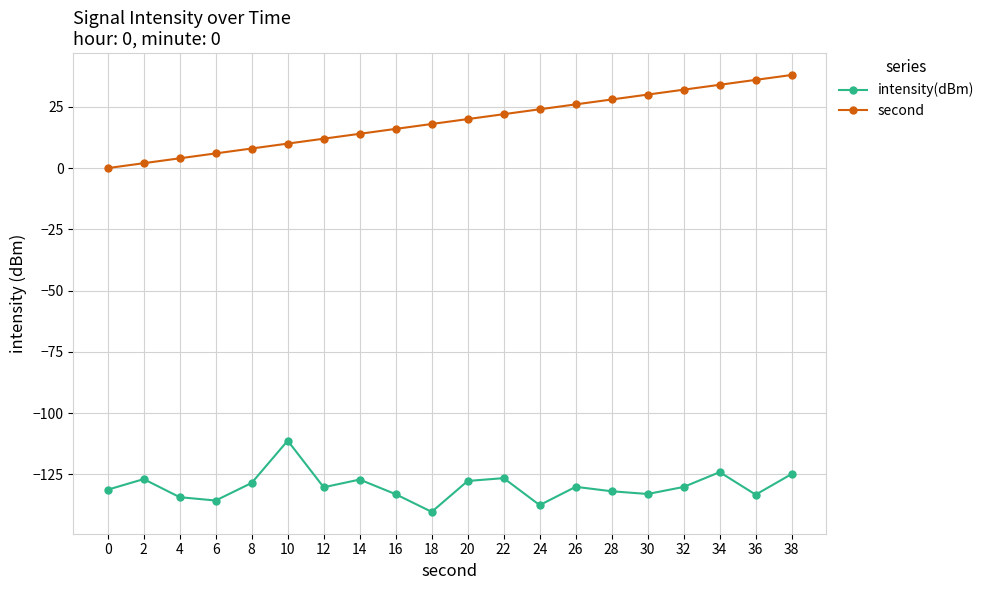

What are all the series names shown in the legend?

intensity(dBm), second